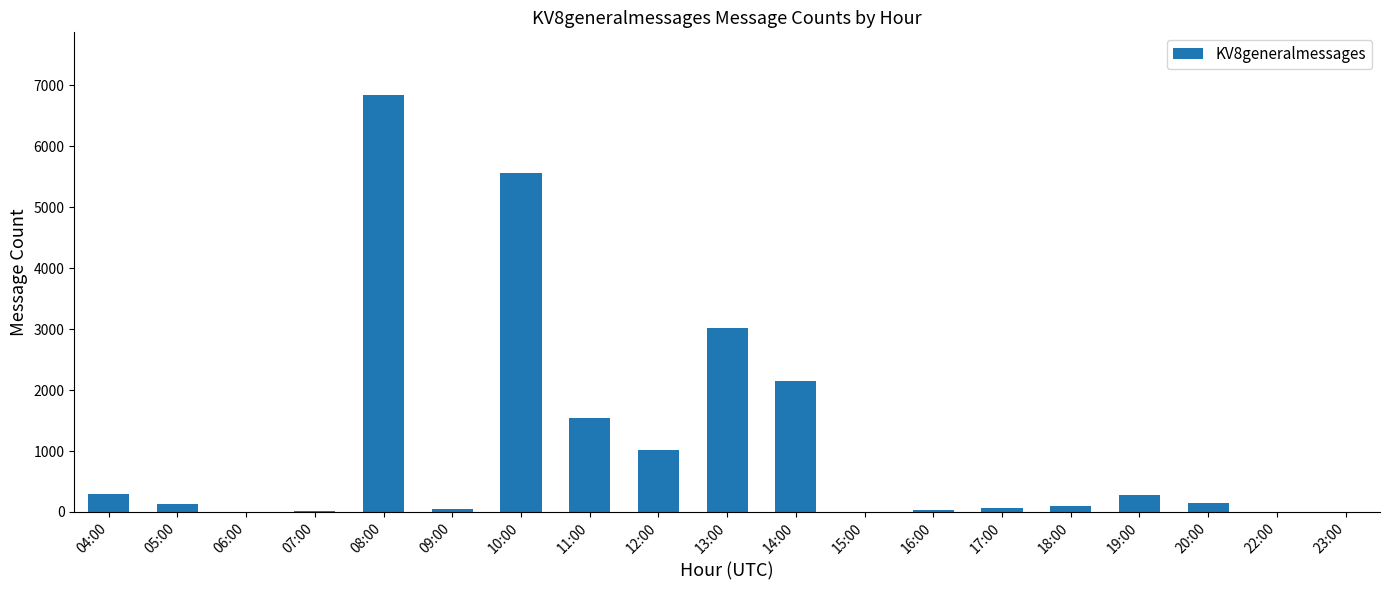

Approximately how many times larger is the value at 04:00 compared to 10:00?

0.1